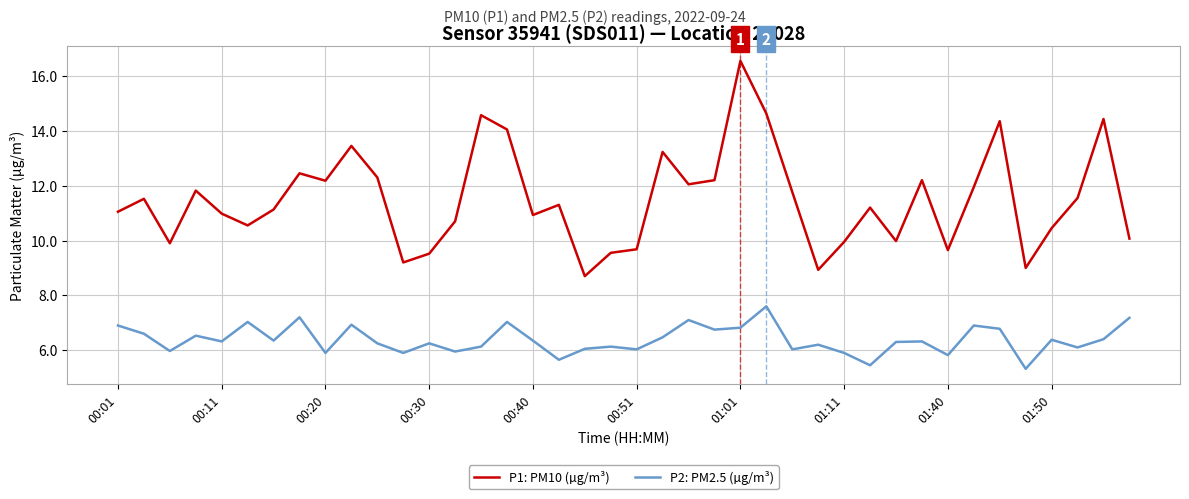

Which series has the largest range (max minus min)?

P1: PM10 (µg/m³)